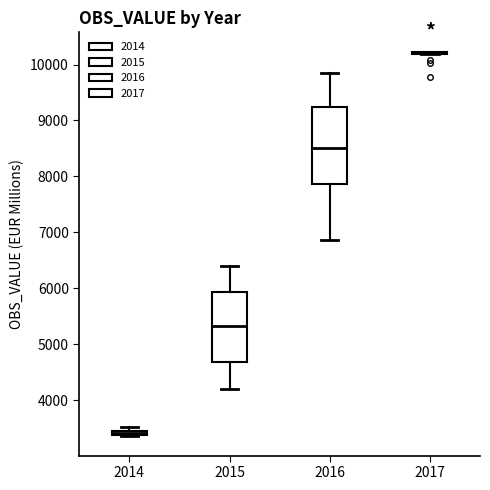

Which box is the tallest, from its lower edge to its upper edge?

2016